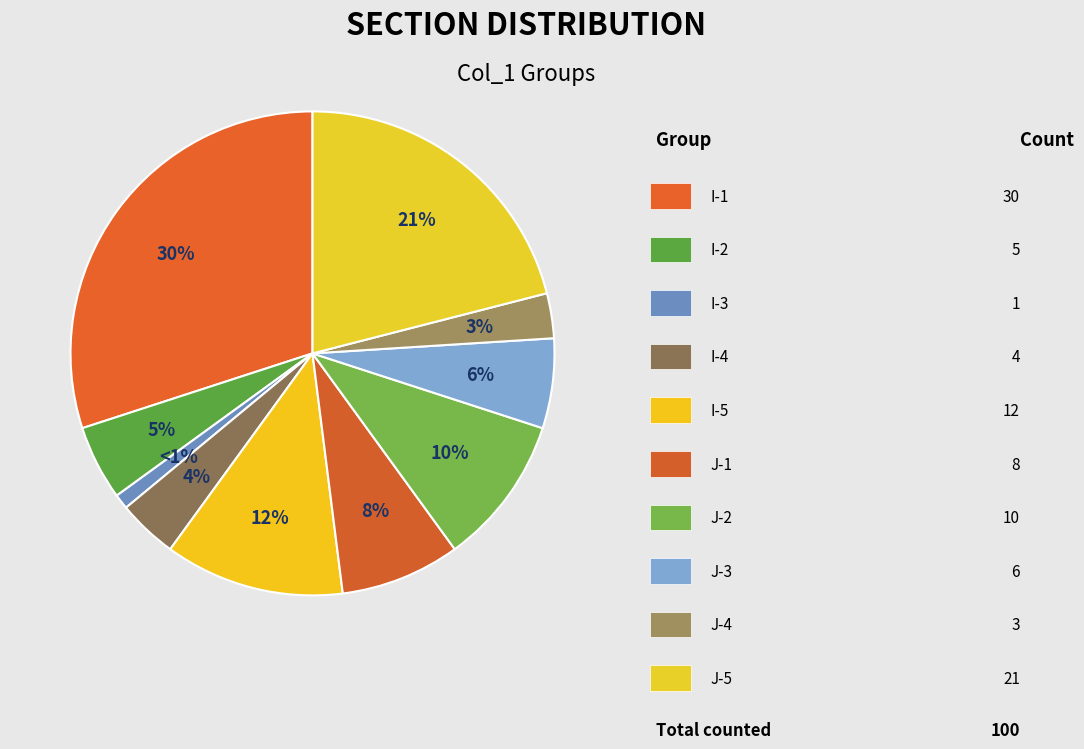

How many slices are in this pie chart?

10